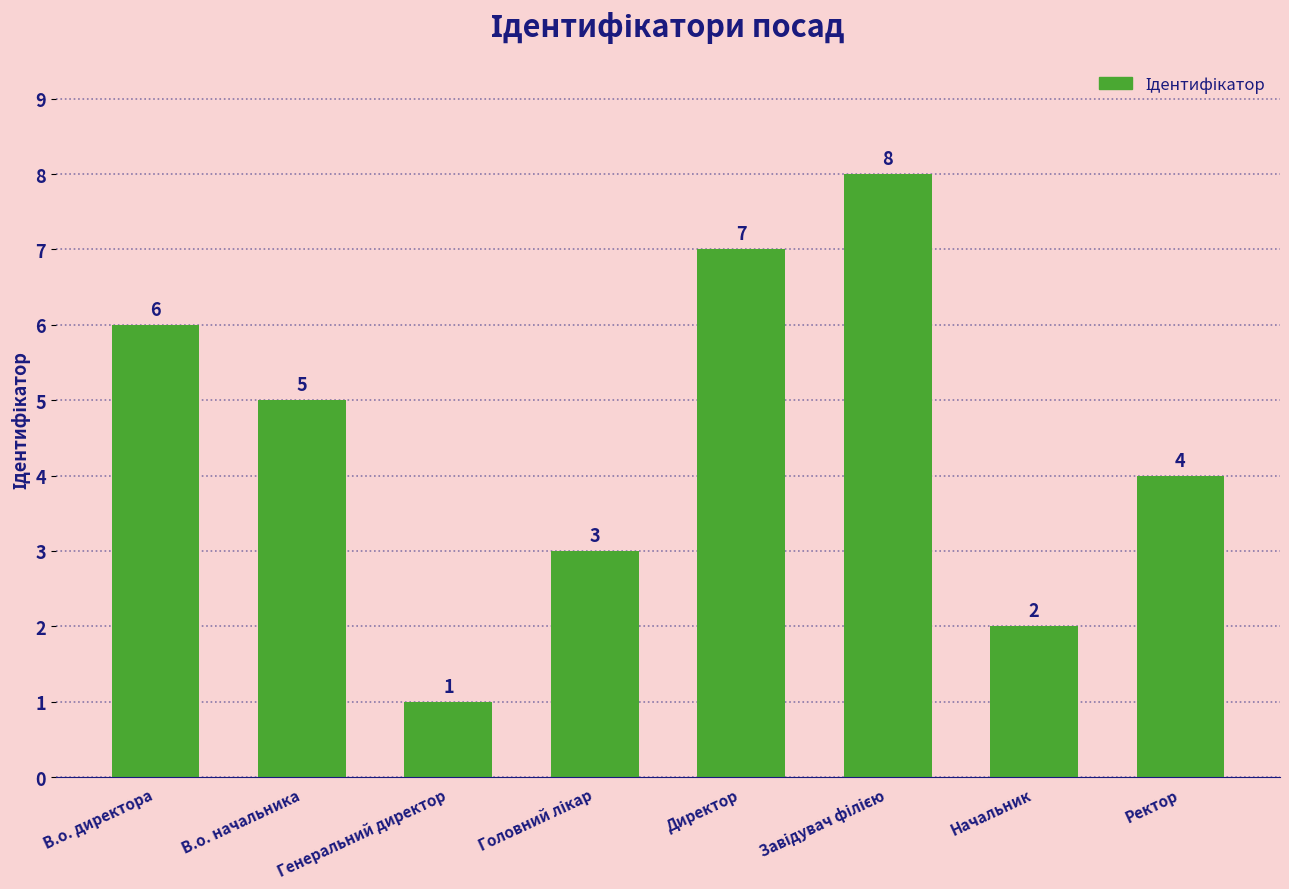

What is the change in value from В.о. начальника to Директор?

+2